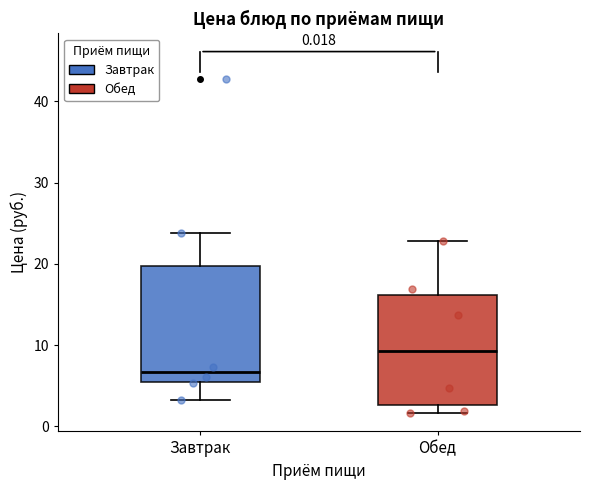

Which box's median line is the highest?

Обед